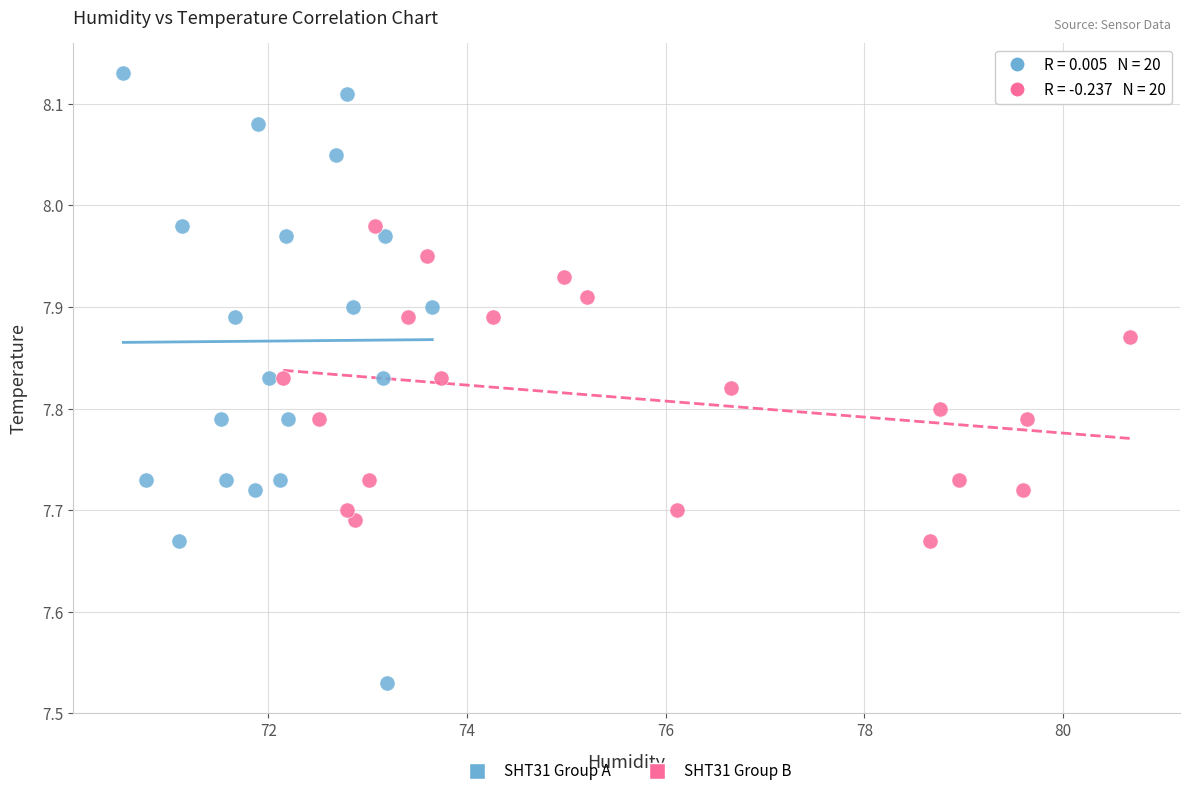

Which series reaches the minimum Y coordinate?

SHT31 Group A